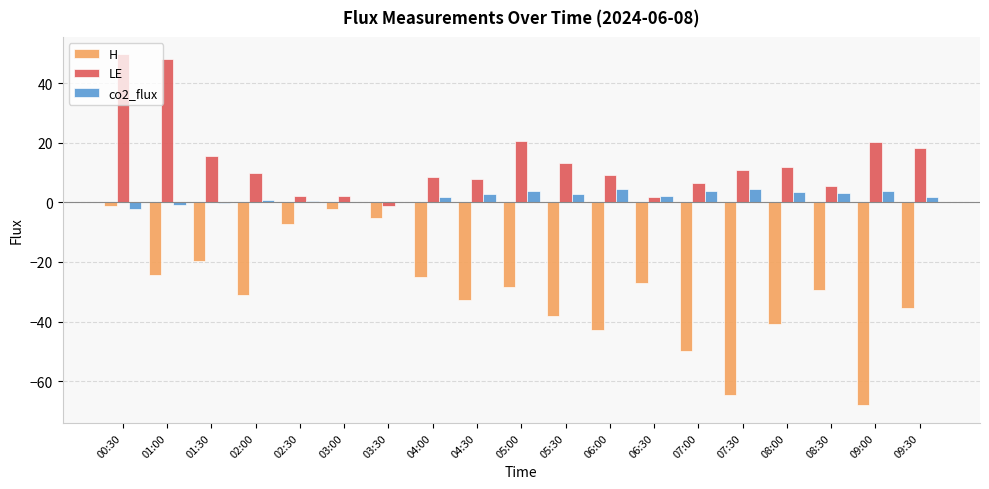

What is the total value across all series at 07:00?

-39.5